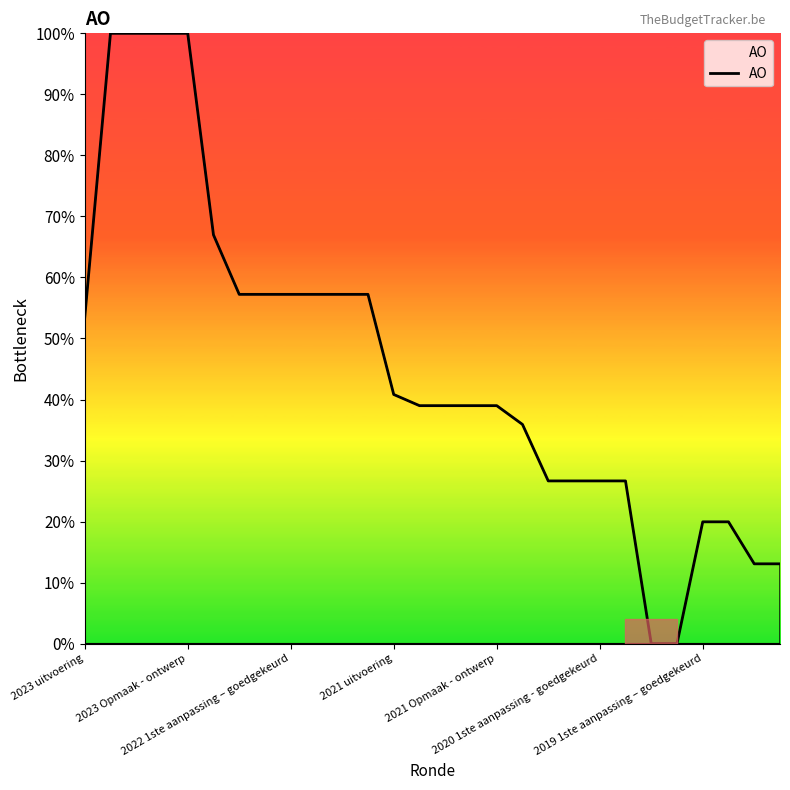

What is the greatest value displayed?

100.0